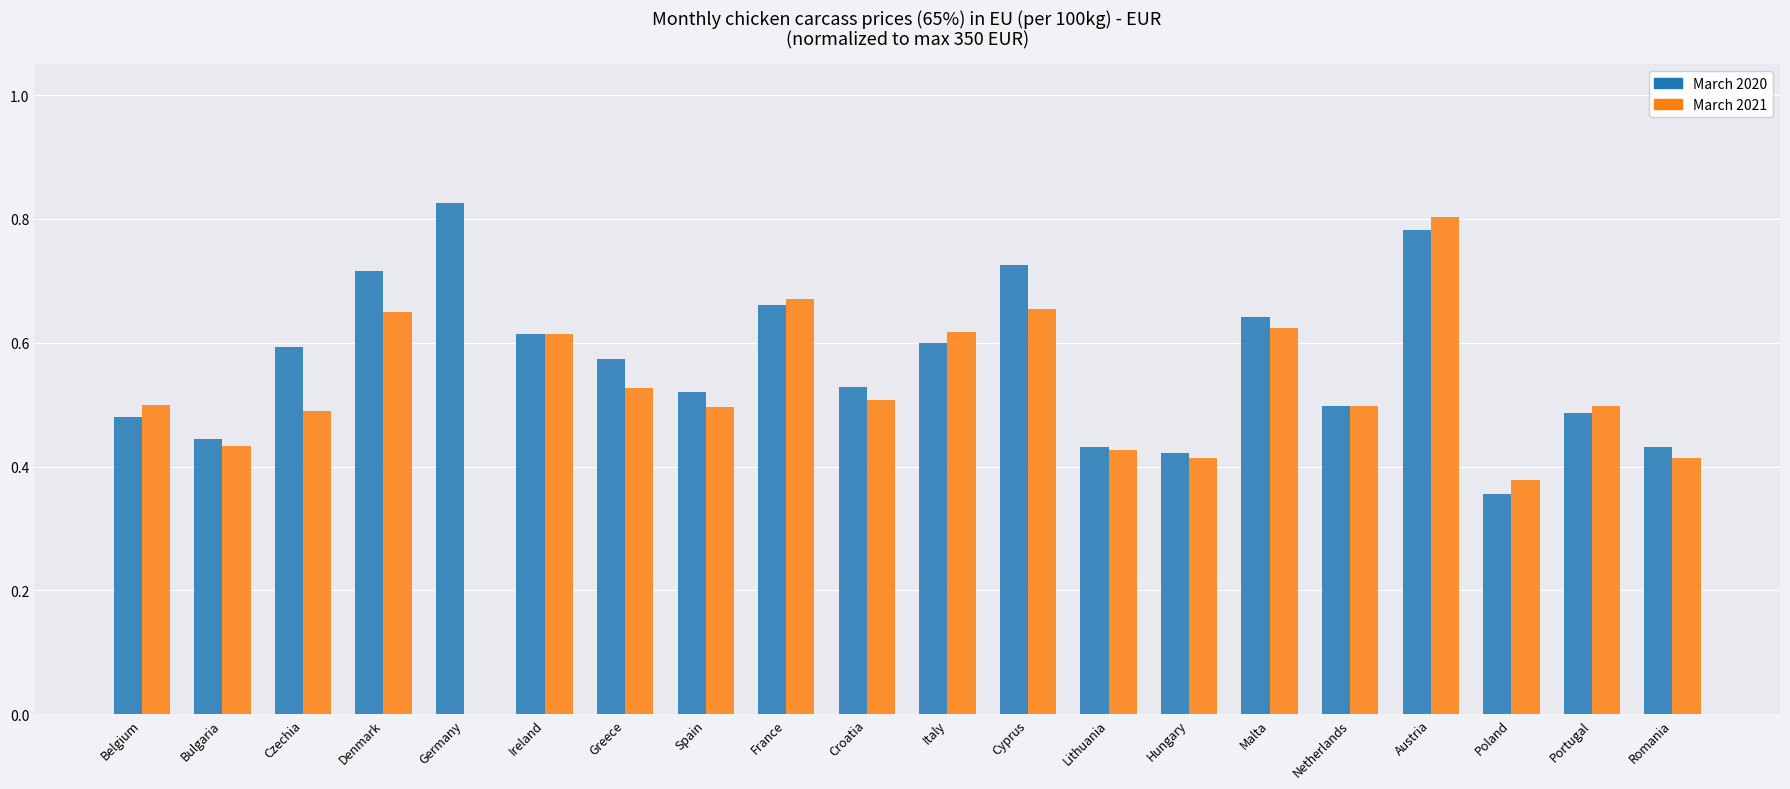

True or false: March 2021 has a value of 0.6 at Italy.

True